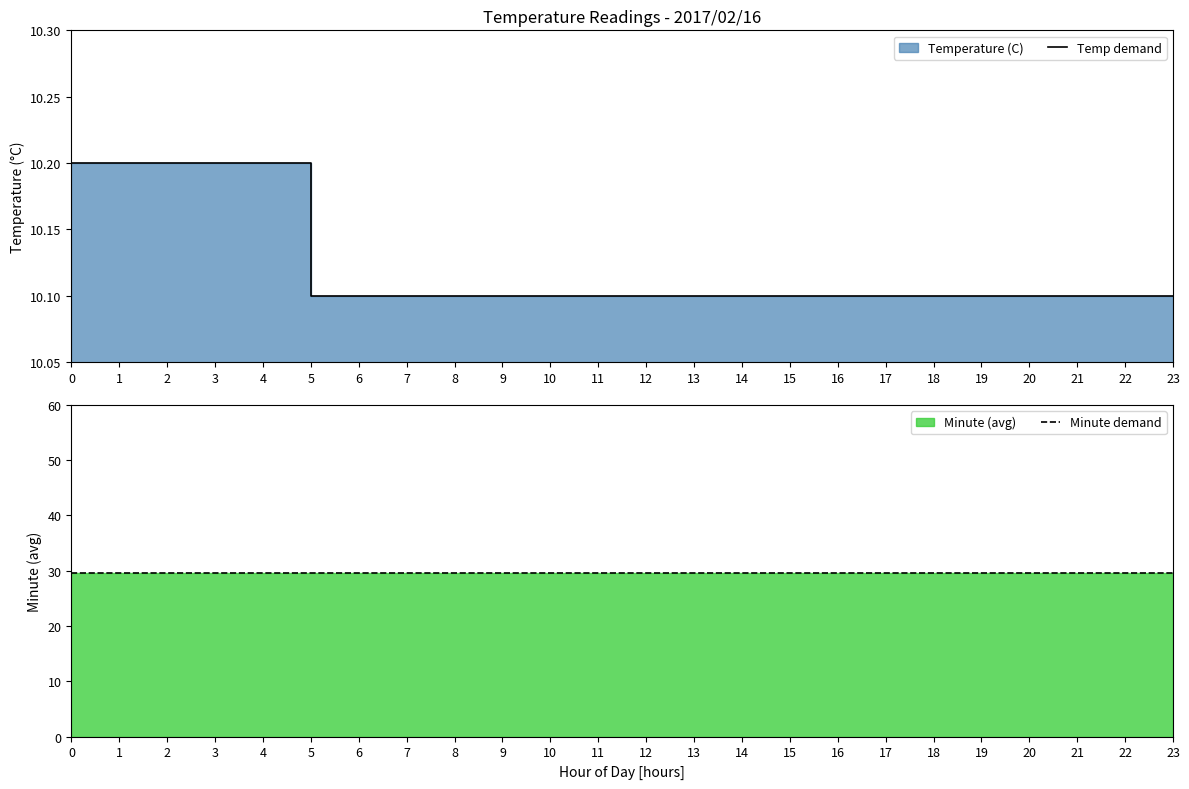

Is it true that Temp demand equals 10.1 at 17?

True